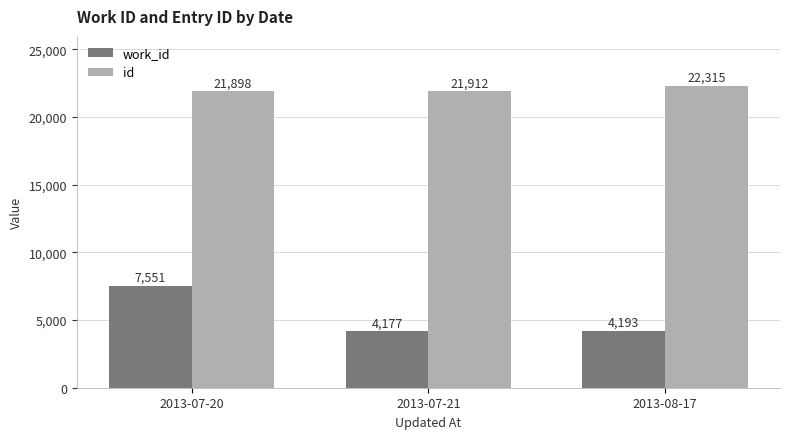

True or false: id has a value of 5027 at 2013-07-21.

False